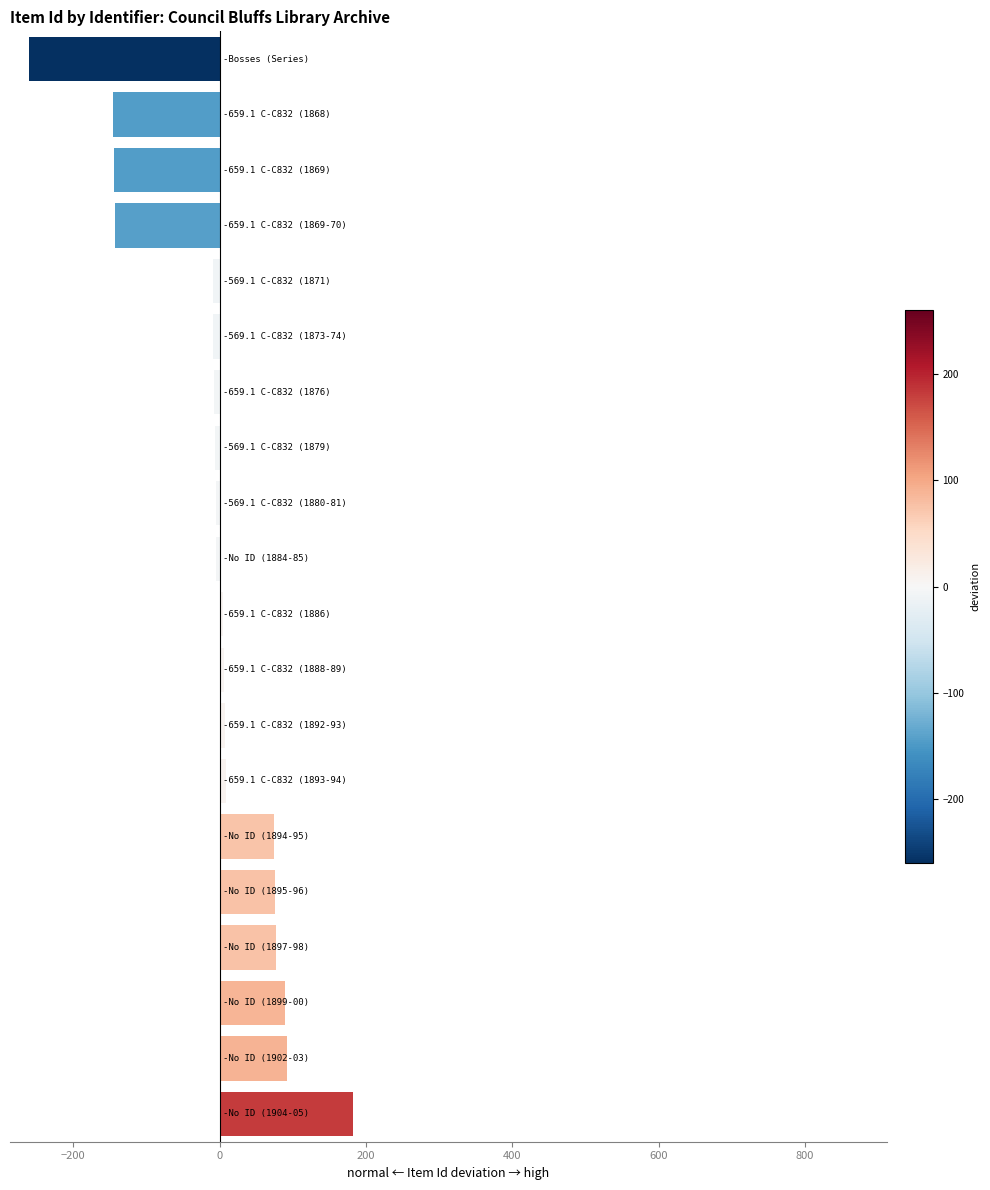

What is the value of the 17th bar from the top?

76.5